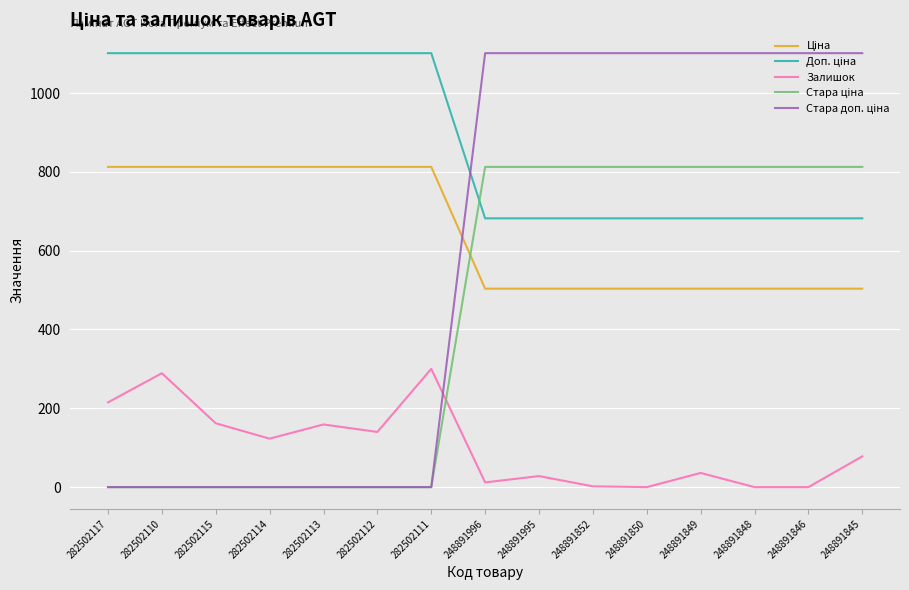

How many distinct data groups are displayed?

5